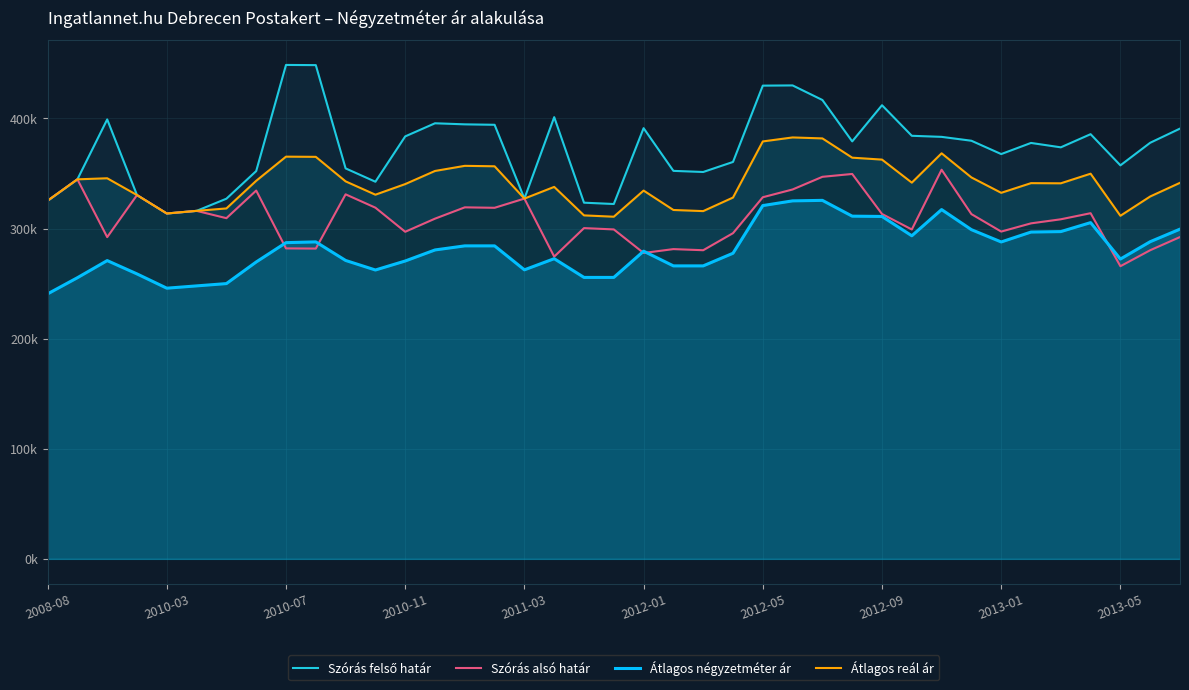

How many categories are shown in the chart?

39